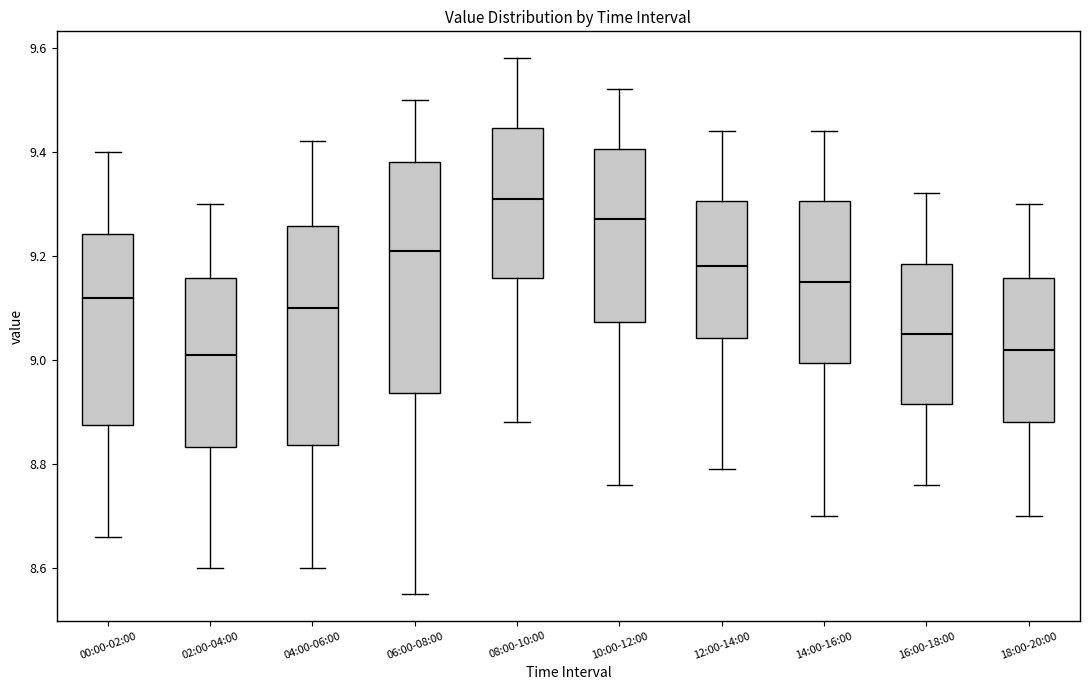

Where is the lower edge of the box for 18:00-20:00 on the y-axis? The values are not printed on the chart, so give them approximately, as read against the axis.

8.88